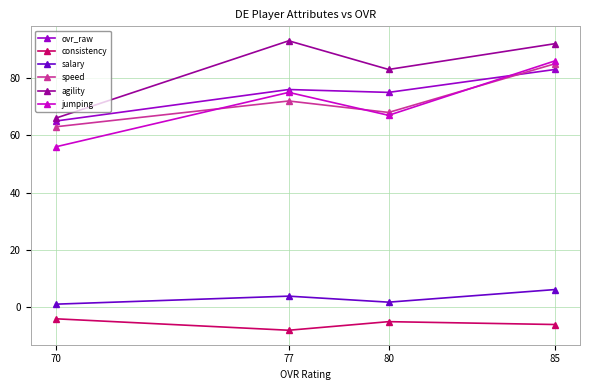

List the labels in order of speed value, smallest first.

70, 80, 77, 85